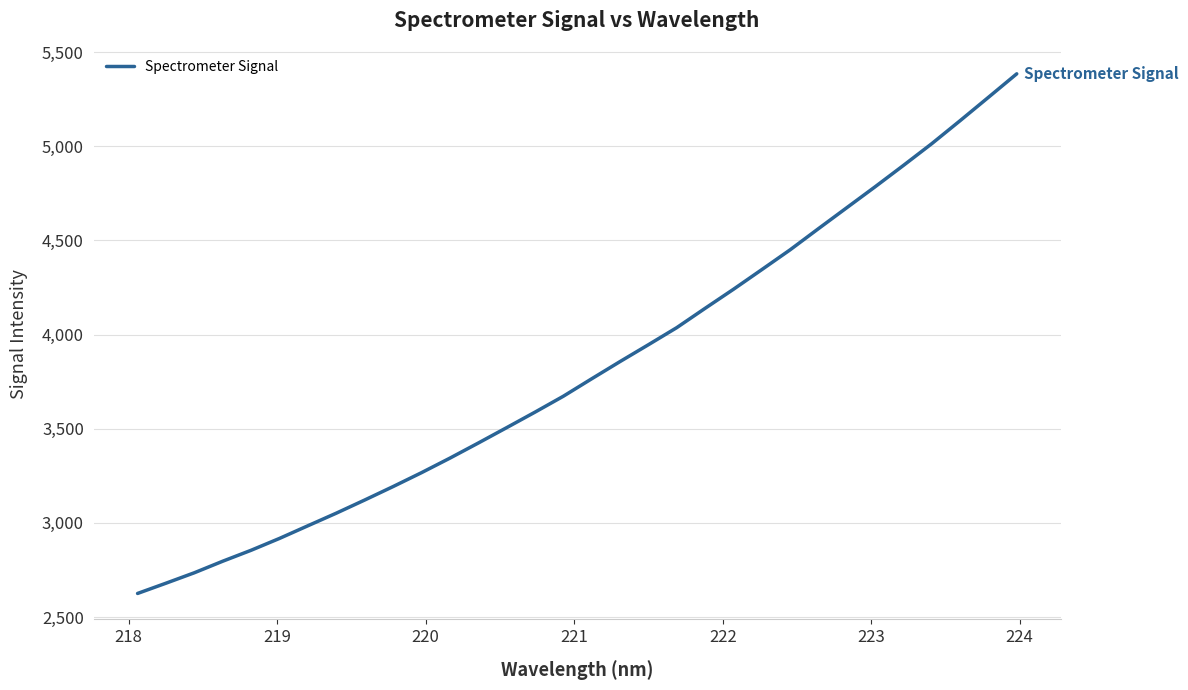

What is the minimum value shown in the chart?

2625.3